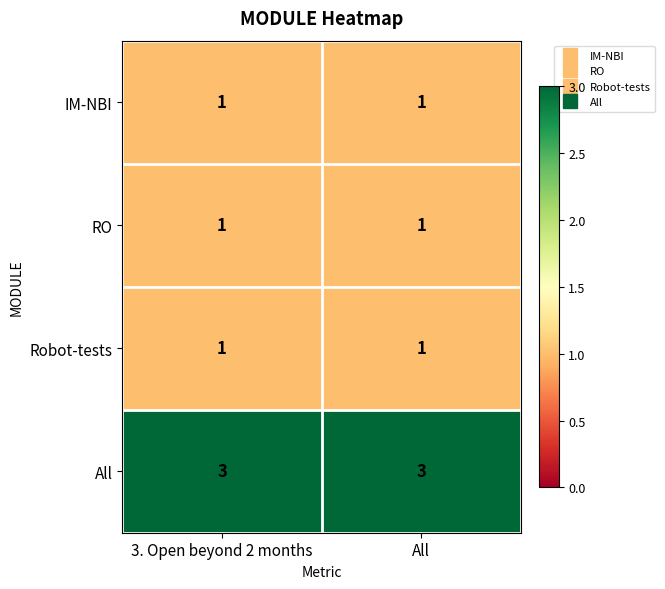

What is the sum of the All values at All and 3. Open beyond 2 months?

6